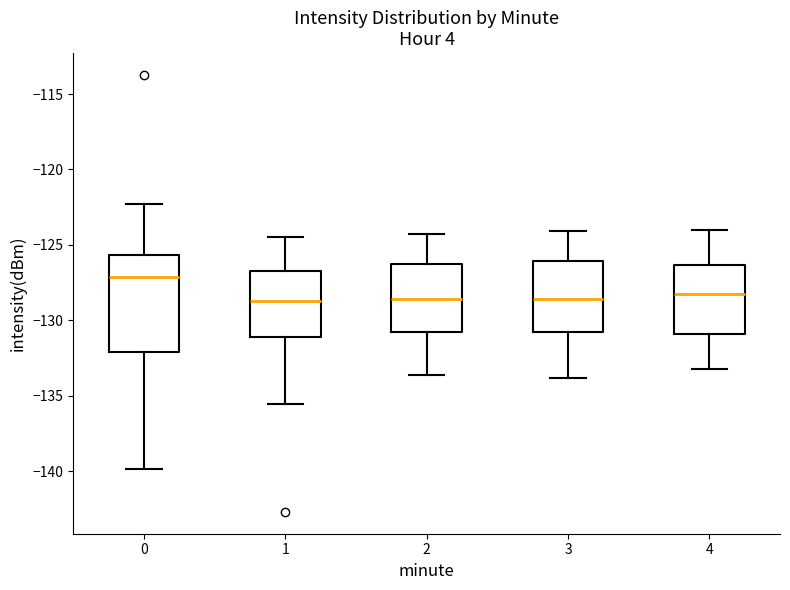

Comparing the boxes themselves (not the whiskers), which one is the tallest?

0